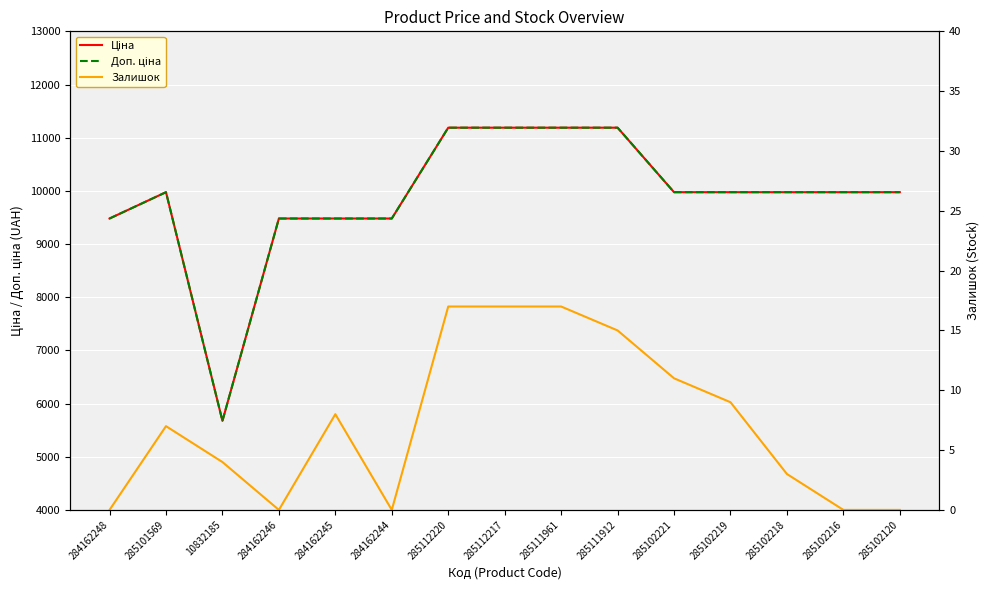

Is it true that Доп. ціна equals 11188.2 at 285112220?

True